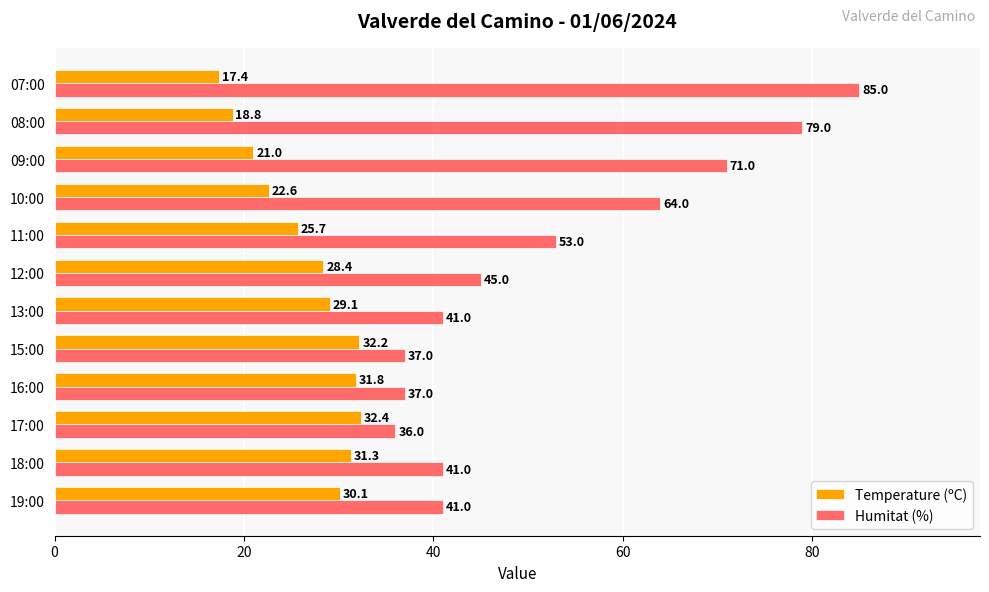

Rank the categories by Temperature (ºC) value from highest to lowest.

17:00, 15:00, 16:00, 18:00, 19:00, 13:00, 12:00, 11:00, 10:00, 09:00, 08:00, 07:00